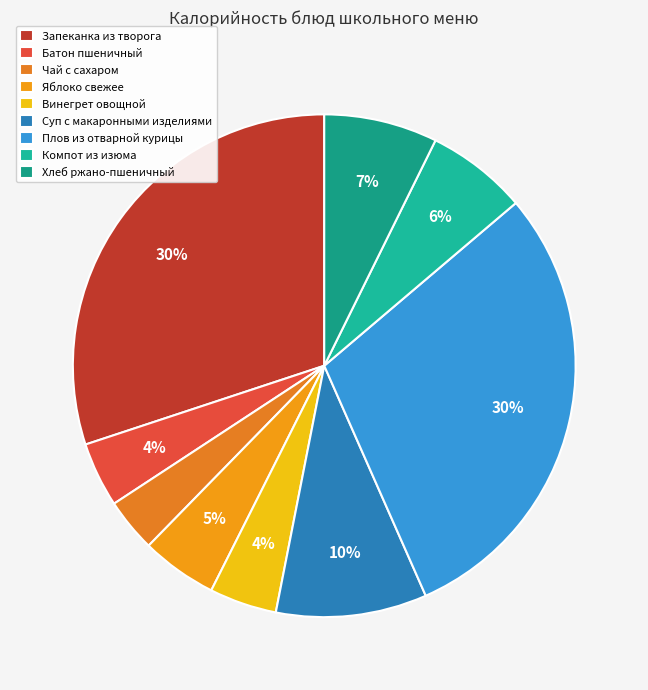

What is the largest slice in the pie chart?

Запеканка из творога